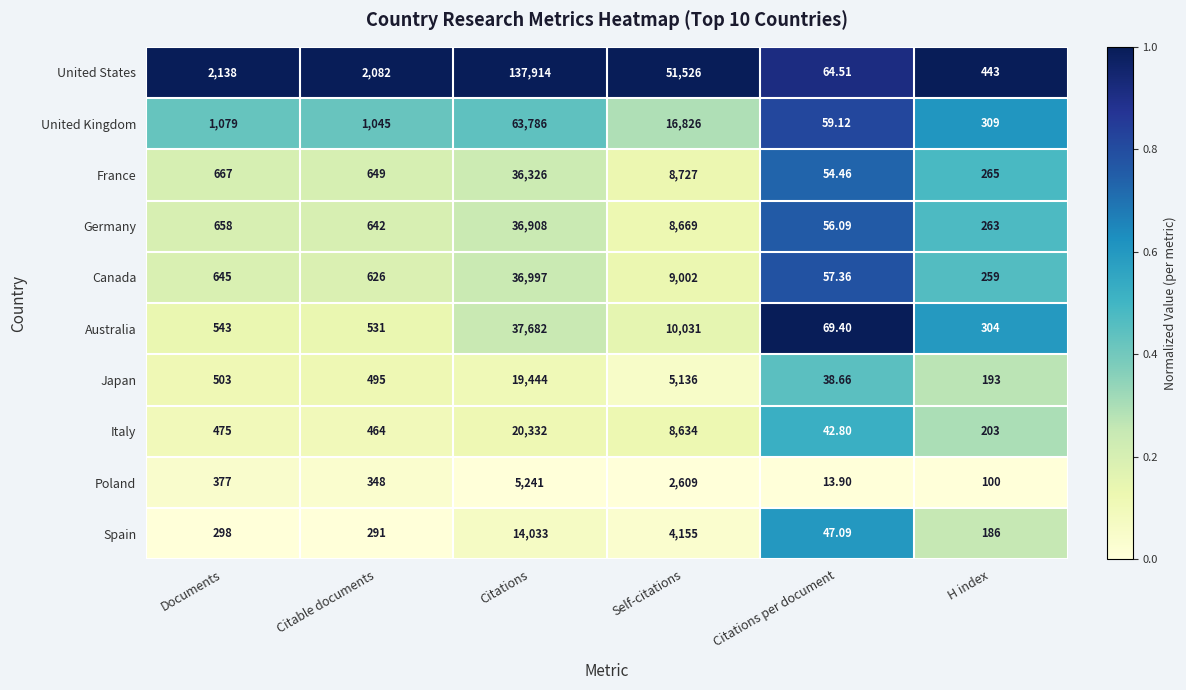

At which label is Italy closest to 10187?

Self-citations